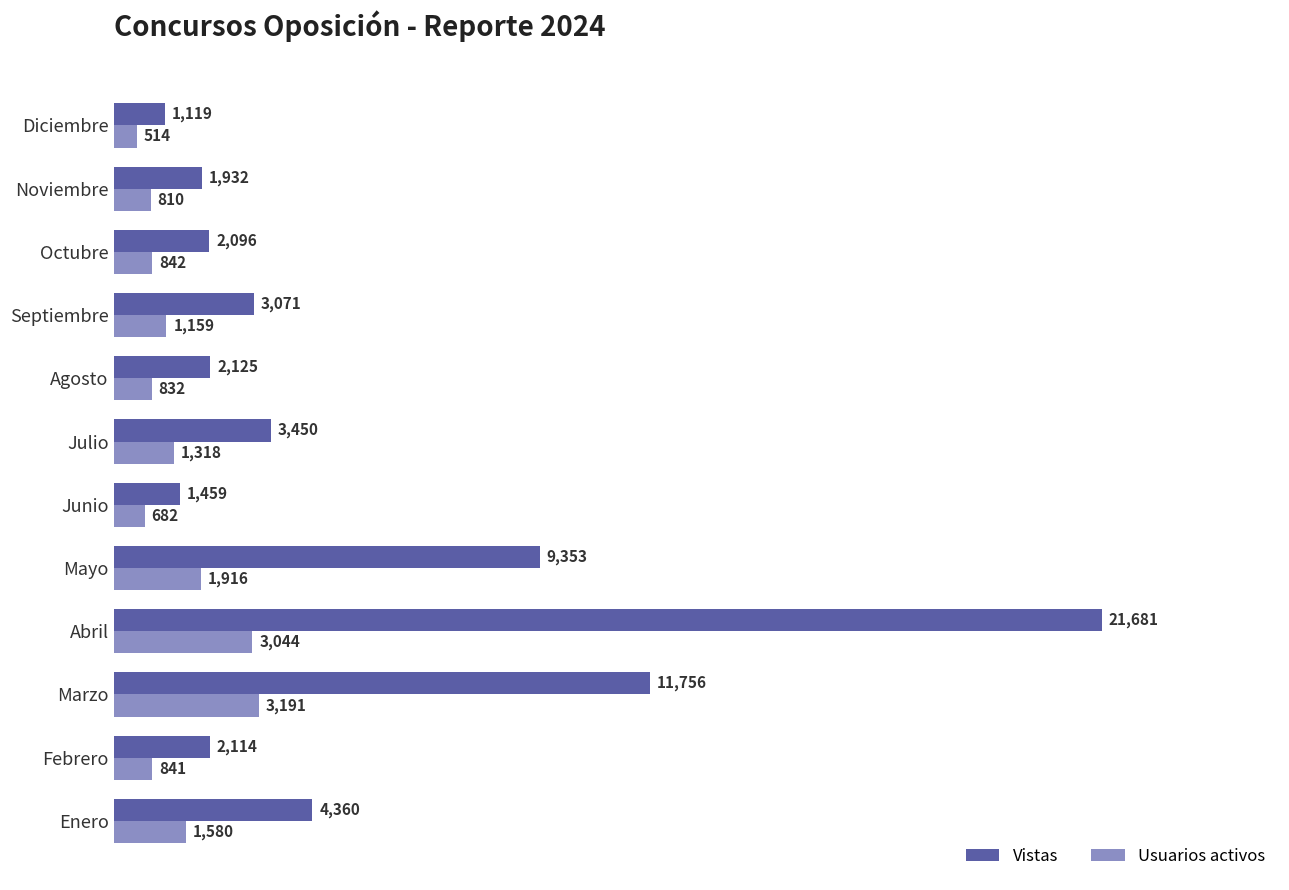

Count the number of data series in this chart.

2